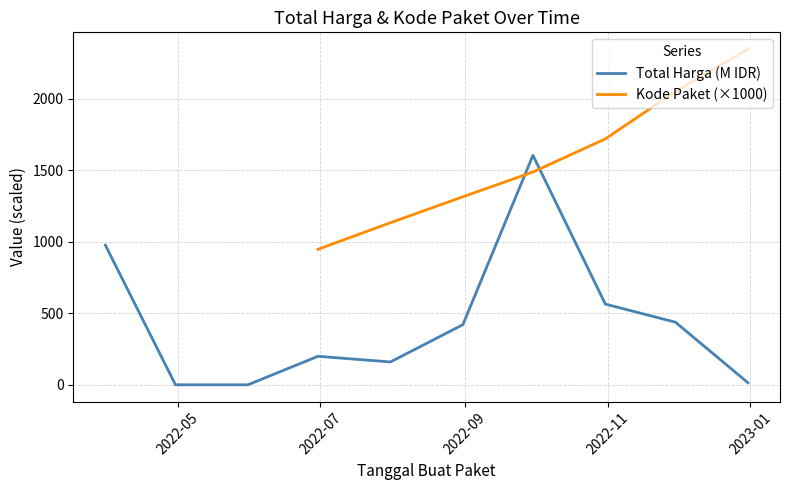

What are all the series names shown in the legend?

Total Harga (M IDR), Kode Paket (×1000)